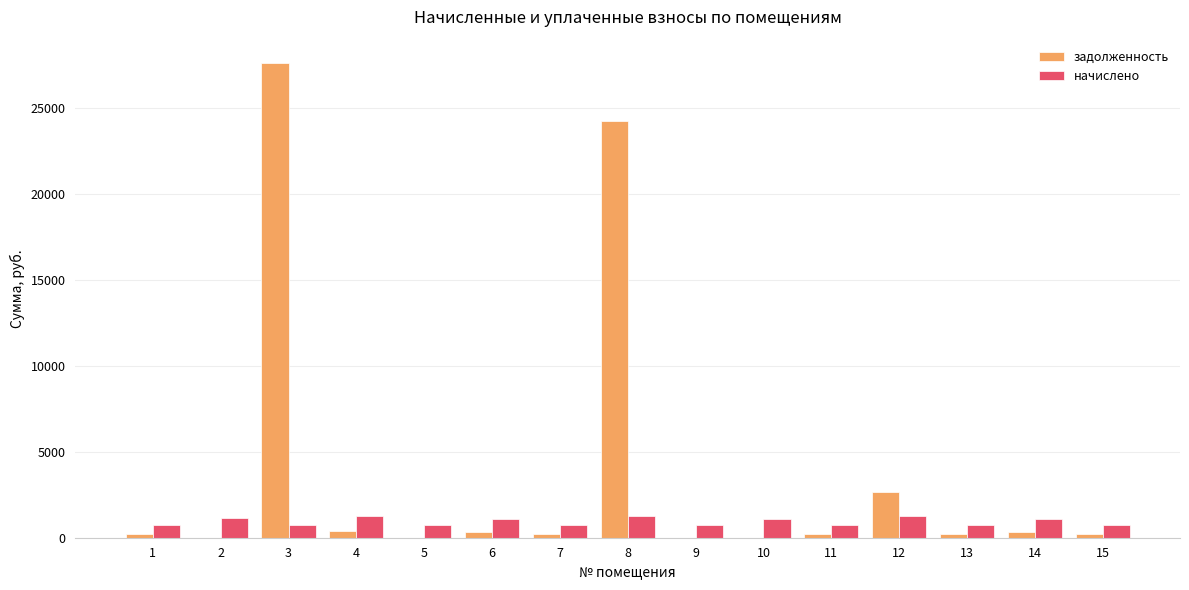

What is the total value across all series at 12?

3911.1